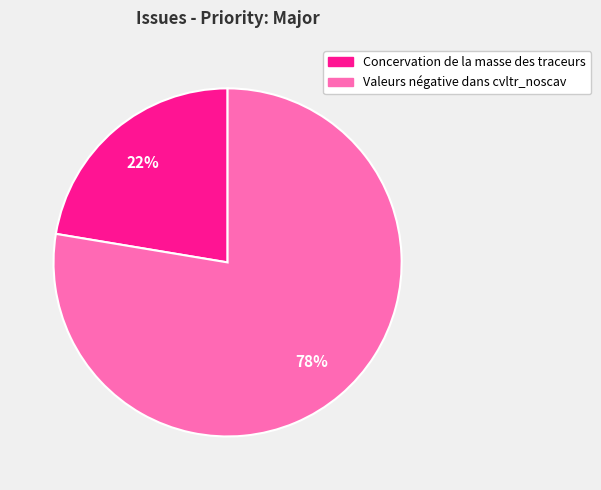

What is the majority slice?

Valeurs négative dans cvltr_noscav